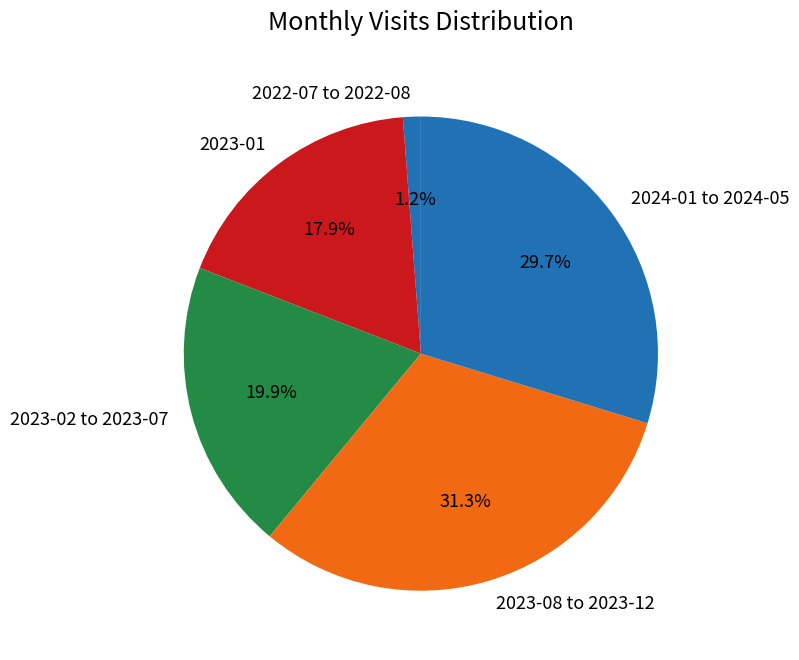

How many segments does this pie chart have?

5